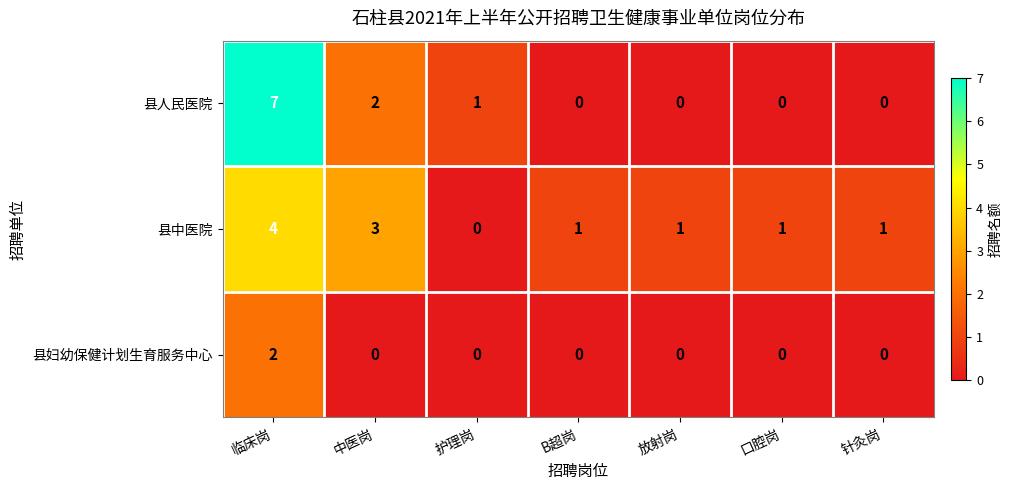

List the series in order of their peak value, lowest first.

县妇幼保健计划生育服务中心, 县中医院, 县人民医院